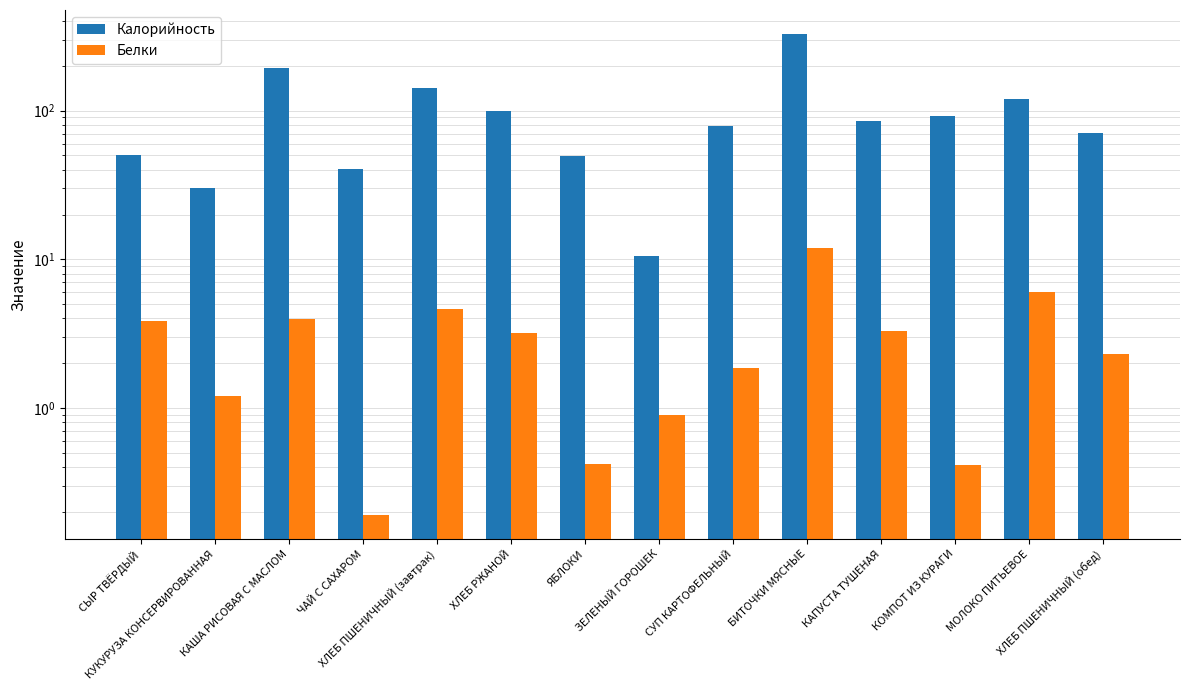

What is the difference between the maximum and minimum values in the Калорийность series?

317.0